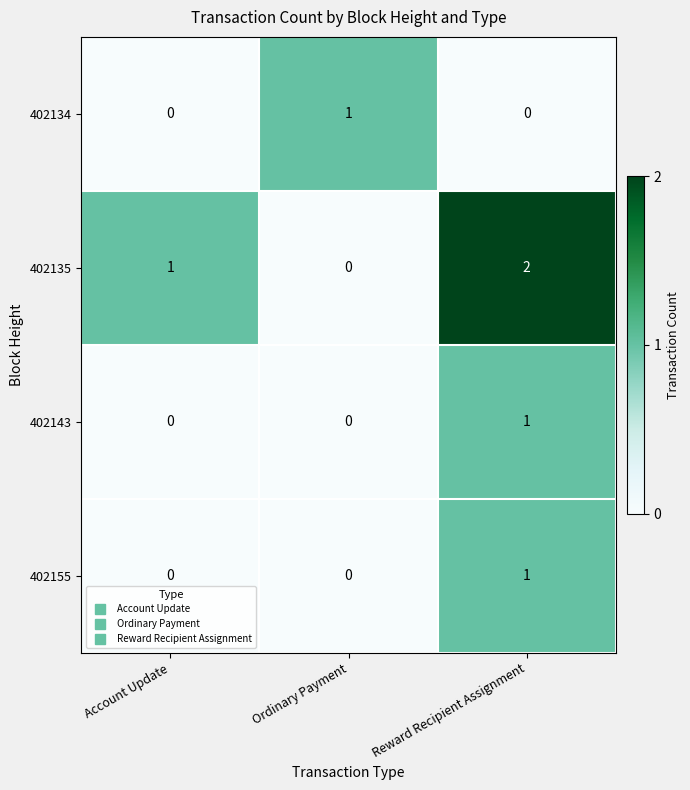

Reading right to left, what are all the values shown in this chart?

402134: 0	1	0
402135: 2	0	1
402143: 1	0	0
402155: 1	0	0